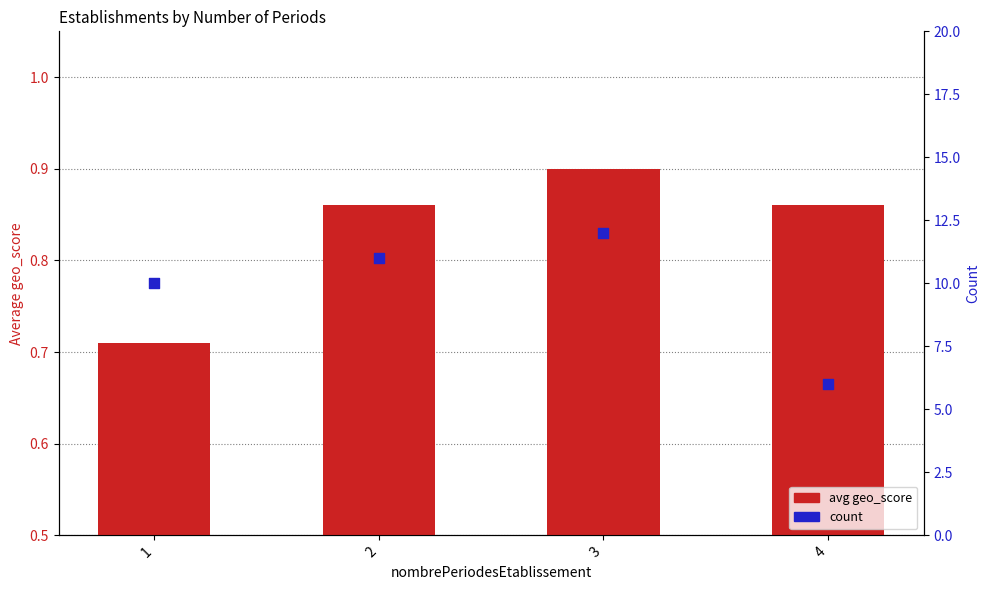

Is the value of avg geo_score at 4 greater than the value of count at 4?

No